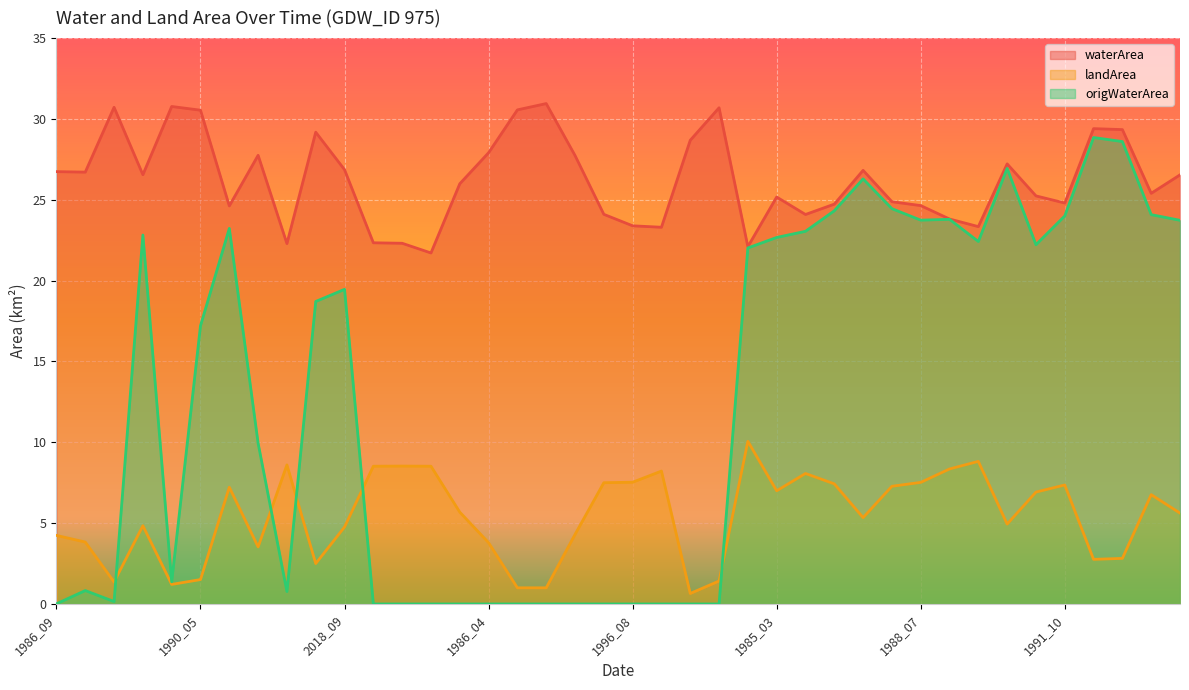

What is the difference between the second highest and second lowest values in the waterArea series?

8.7